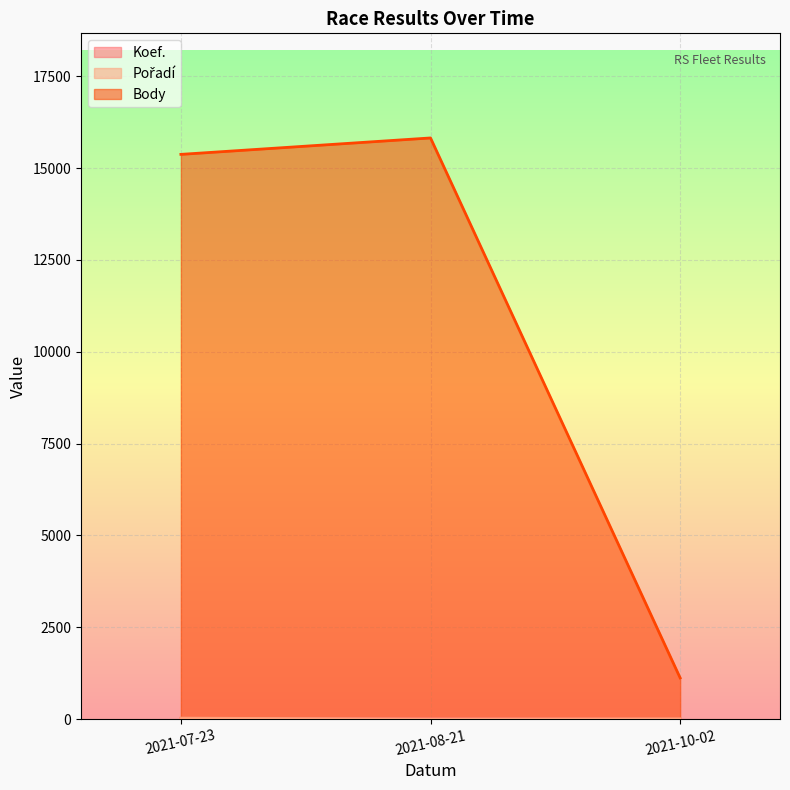

Between 2021-10-02 and 2021-07-23, which series saw the biggest shift?

Body